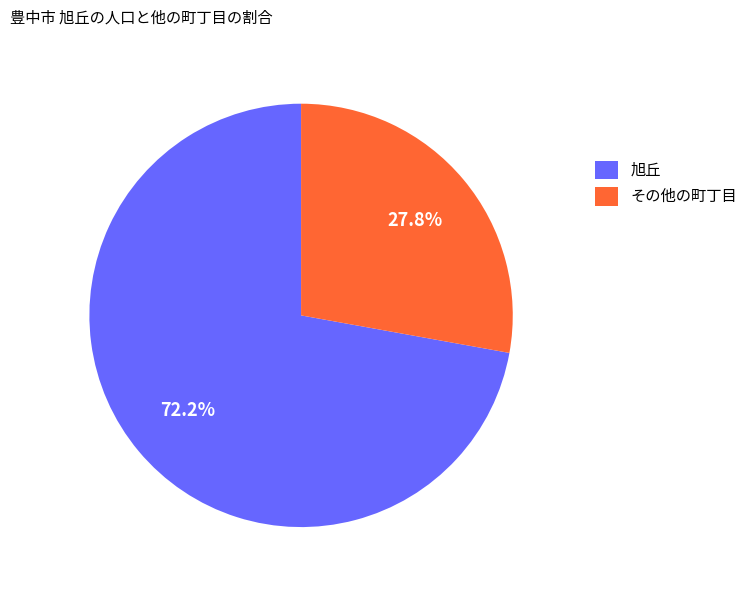

Which slice is the largest?

旭丘